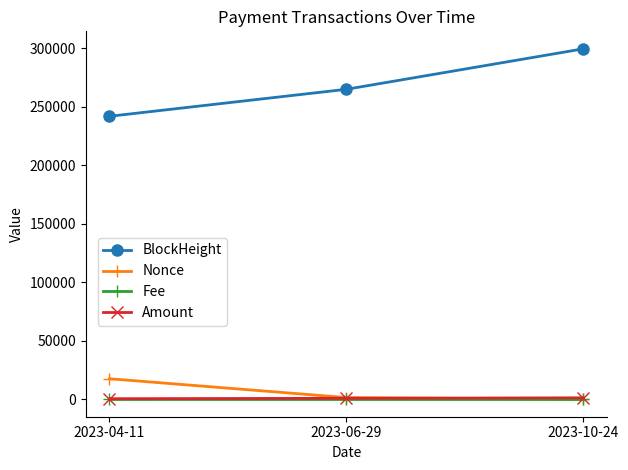

What is the value of the Amount point at the 1st from the left?

420.1